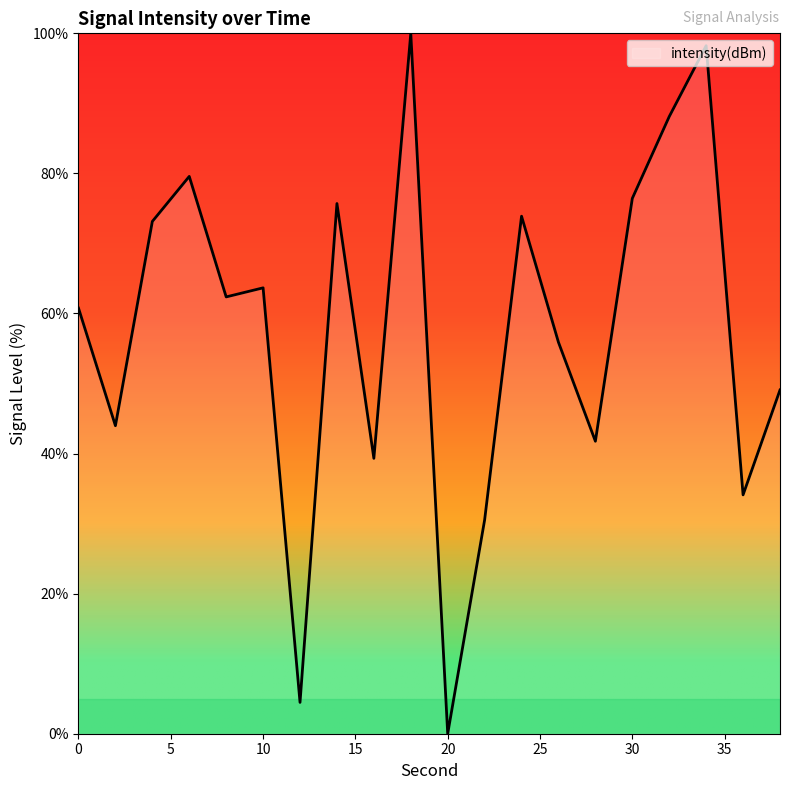

What is the difference between the maximum and second lowest values?

95.5